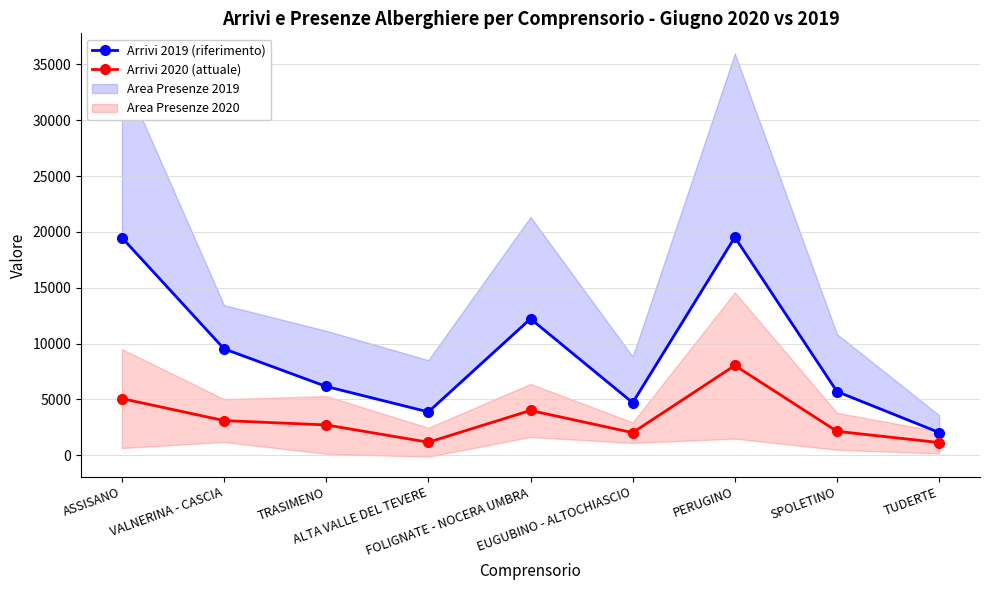

Reading left to right, extract all data points from this chart.

Arrivi 2019 (riferimento): ASSISANO=19492	VALNERINA - CASCIA=9529	TRASIMENO=6159	ALTA VALLE DEL TEVERE=3878	FOLIGNATE - NOCERA UMBRA=12222	EUGUBINO - ALTOCHIASCIO=4704	PERUGINO=19530	SPOLETINO=5702	TUDERTE=2034
Arrivi 2020 (attuale): ASSISANO=5074	VALNERINA - CASCIA=3102	TRASIMENO=2711	ALTA VALLE DEL TEVERE=1164	FOLIGNATE - NOCERA UMBRA=4009	EUGUBINO - ALTOCHIASCIO=2020	PERUGINO=8038	SPOLETINO=2140	TUDERTE=1133